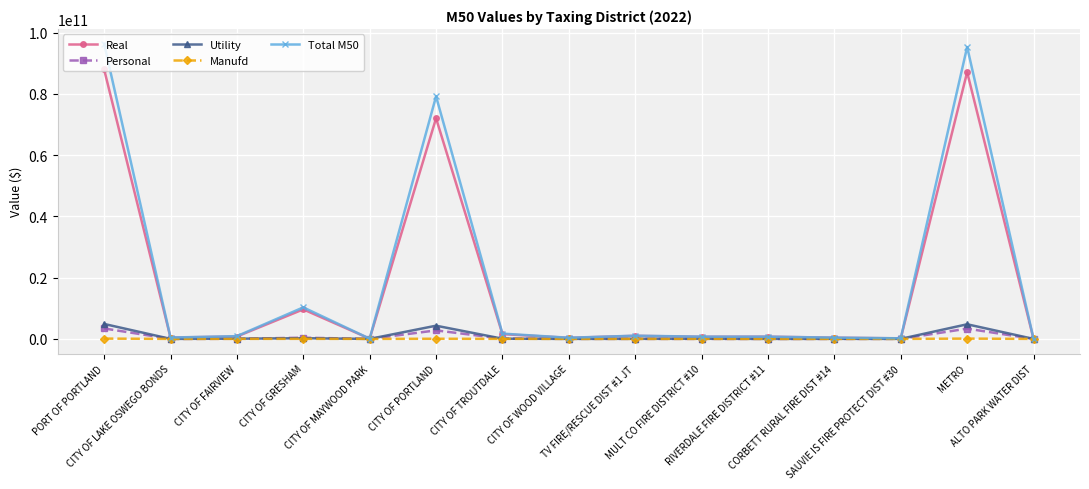

What is the value of the Personal point at the 3rd from the left?

33243730